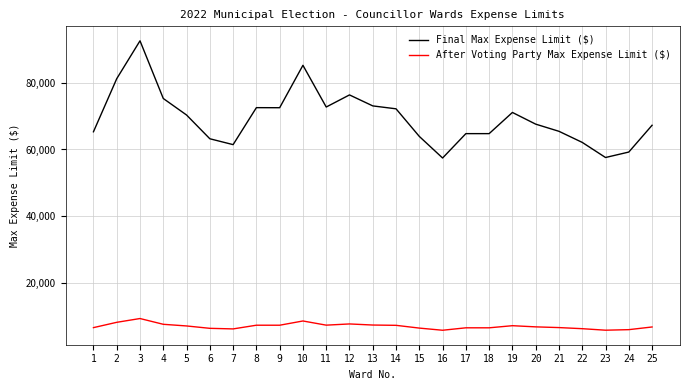

At 14, list the series in order from smallest to largest.

After Voting Party Max Expense Limit ($), Final Max Expense Limit ($)